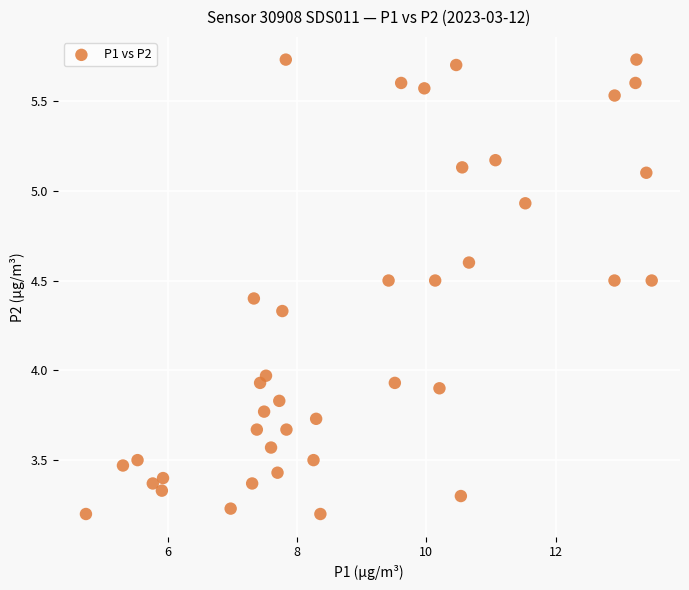

What is the range of Y values (max minus min)?

2.5